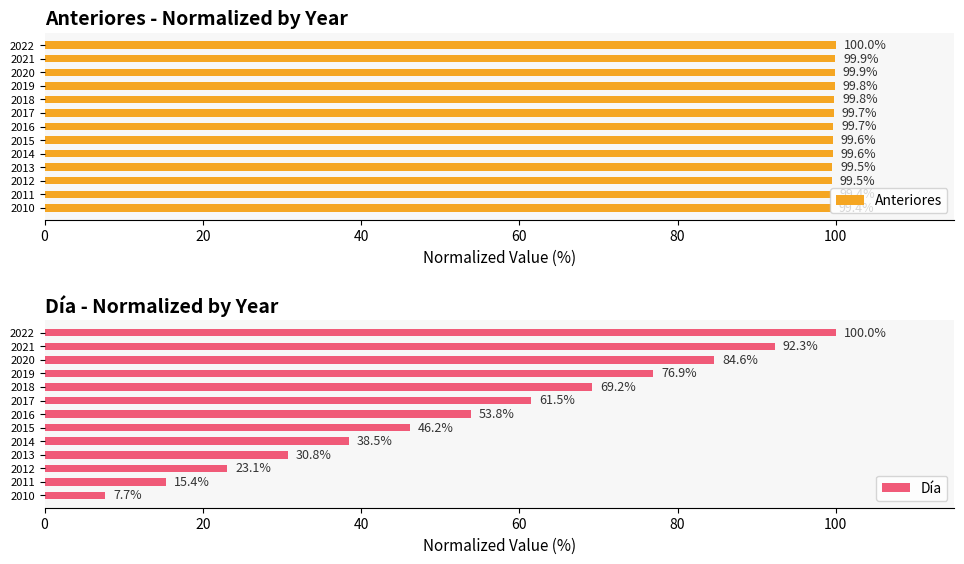

The Anteriores series shows 99.5 at 2012. True or false?

True